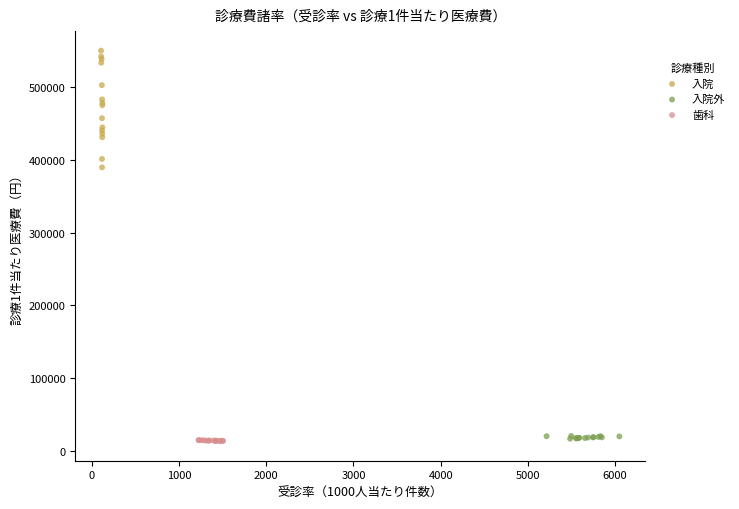

Which series reaches the maximum Y coordinate?

入院